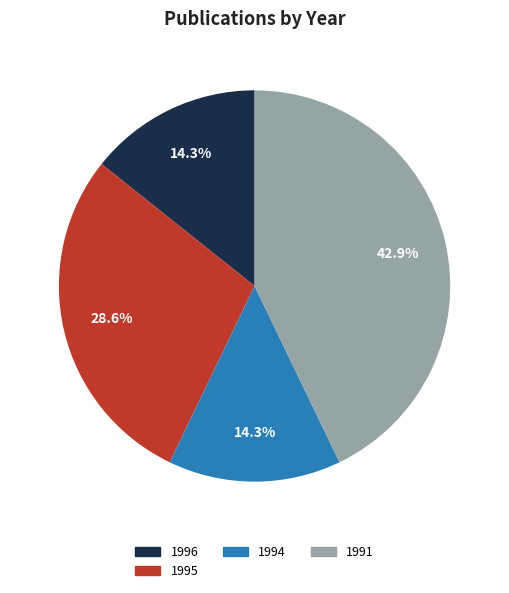

What is the ratio of the value at 1994 to the value at 1995?

0.5